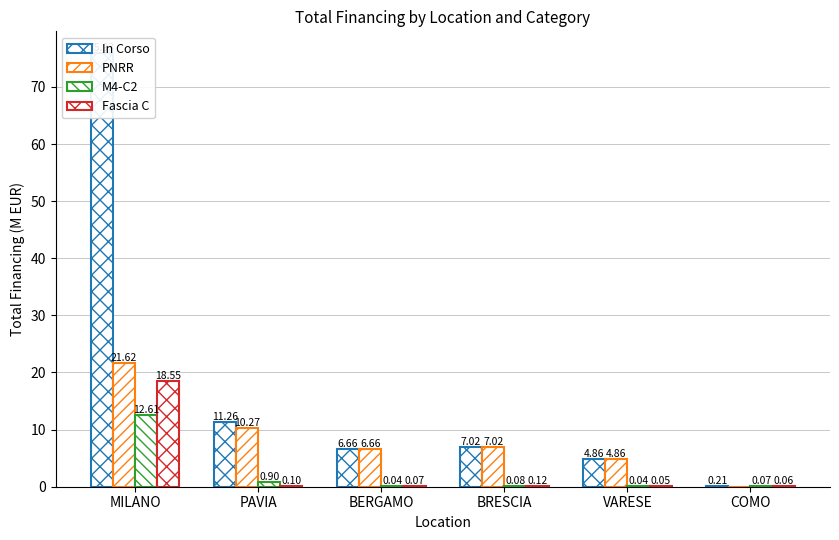

What is the label of the 2nd bar from the left?

PAVIA